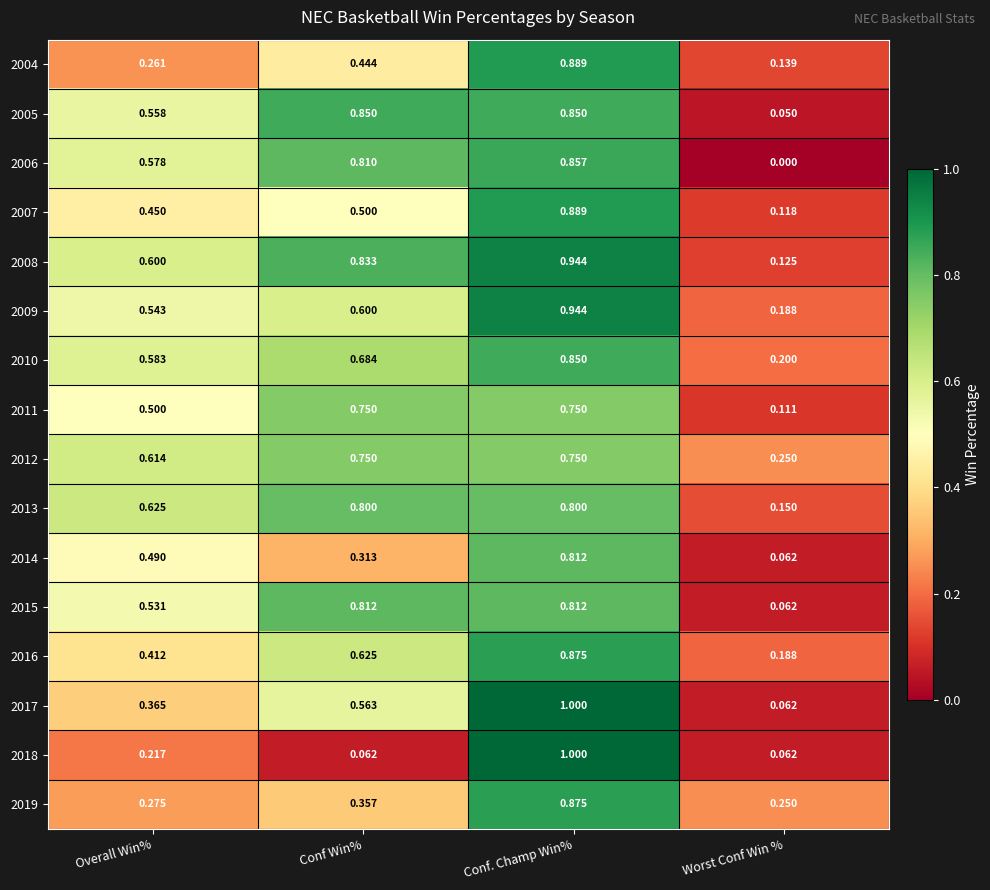

Is the value of 2004 at Conf. Champ Win% greater than the value of 2007 at Worst Conf Win %?

Yes